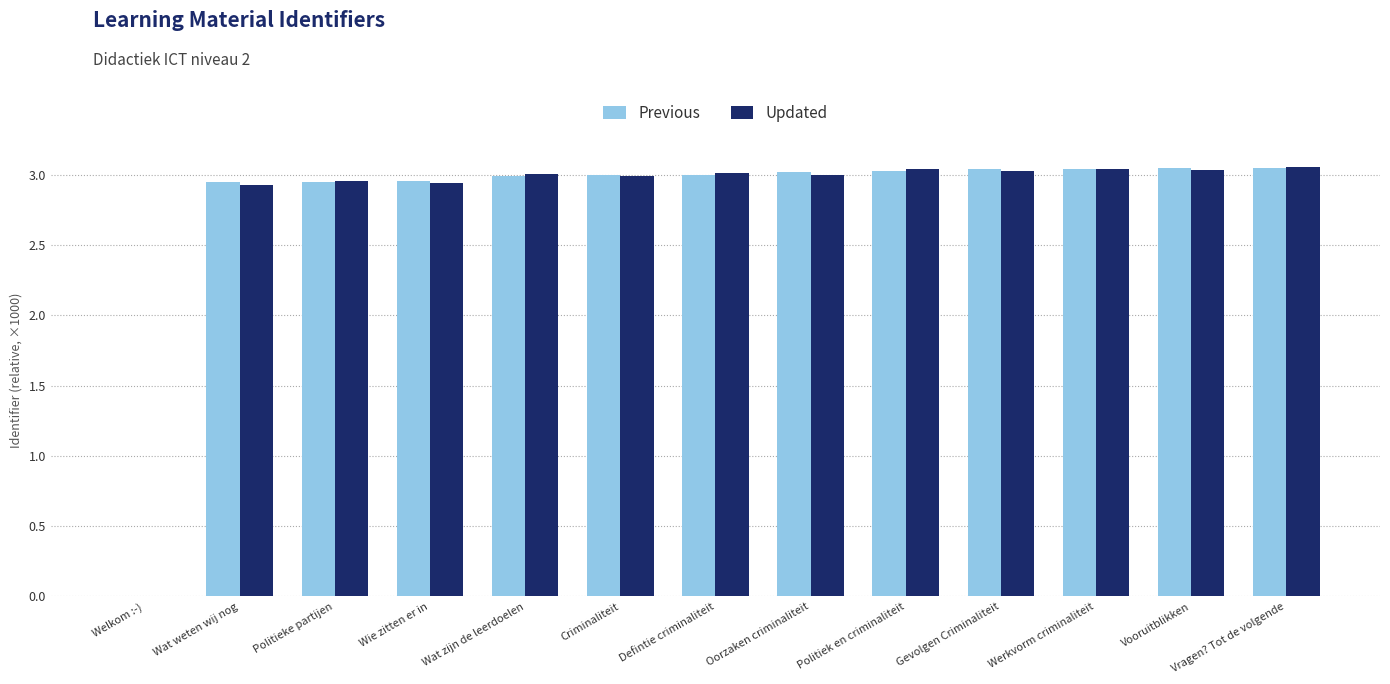

Where is Updated nearest to the value 1?

Welkom :-)